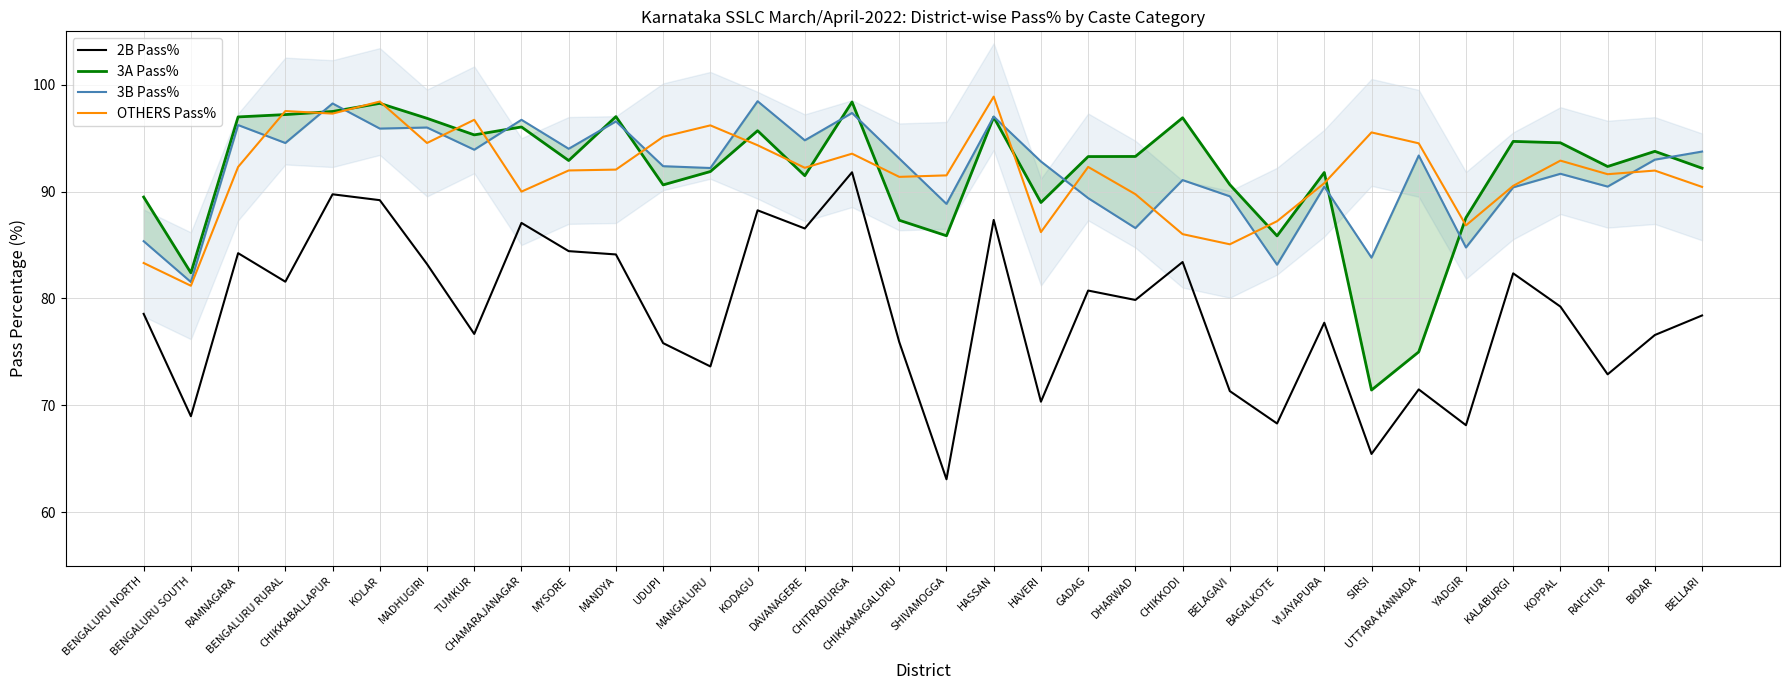

True or false: OTHERS Pass% and 2B Pass% intersect in this chart.

False